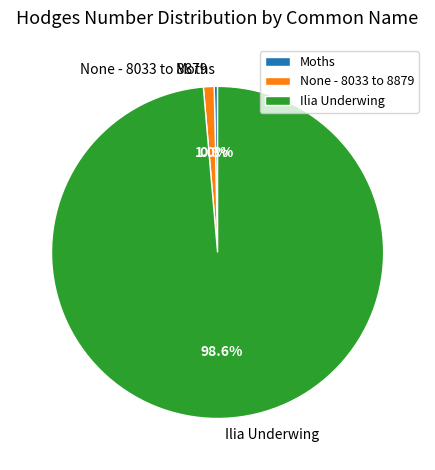

True or false: Ilia Underwing accounts for 99% of the total.

True